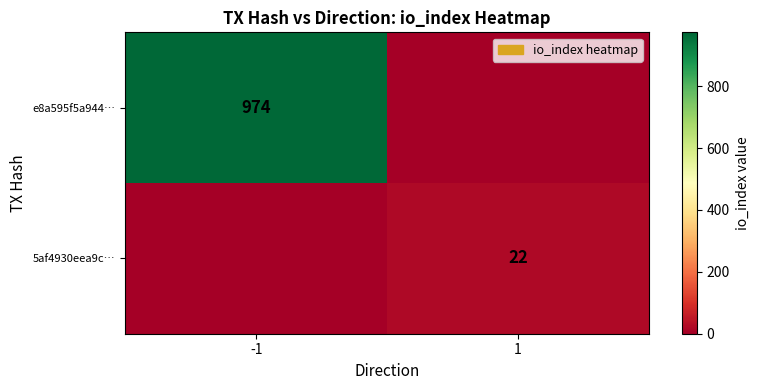

Is the value of e8a595f5a944… at -1 greater than the value of 5af4930eea9c… at 1?

Yes